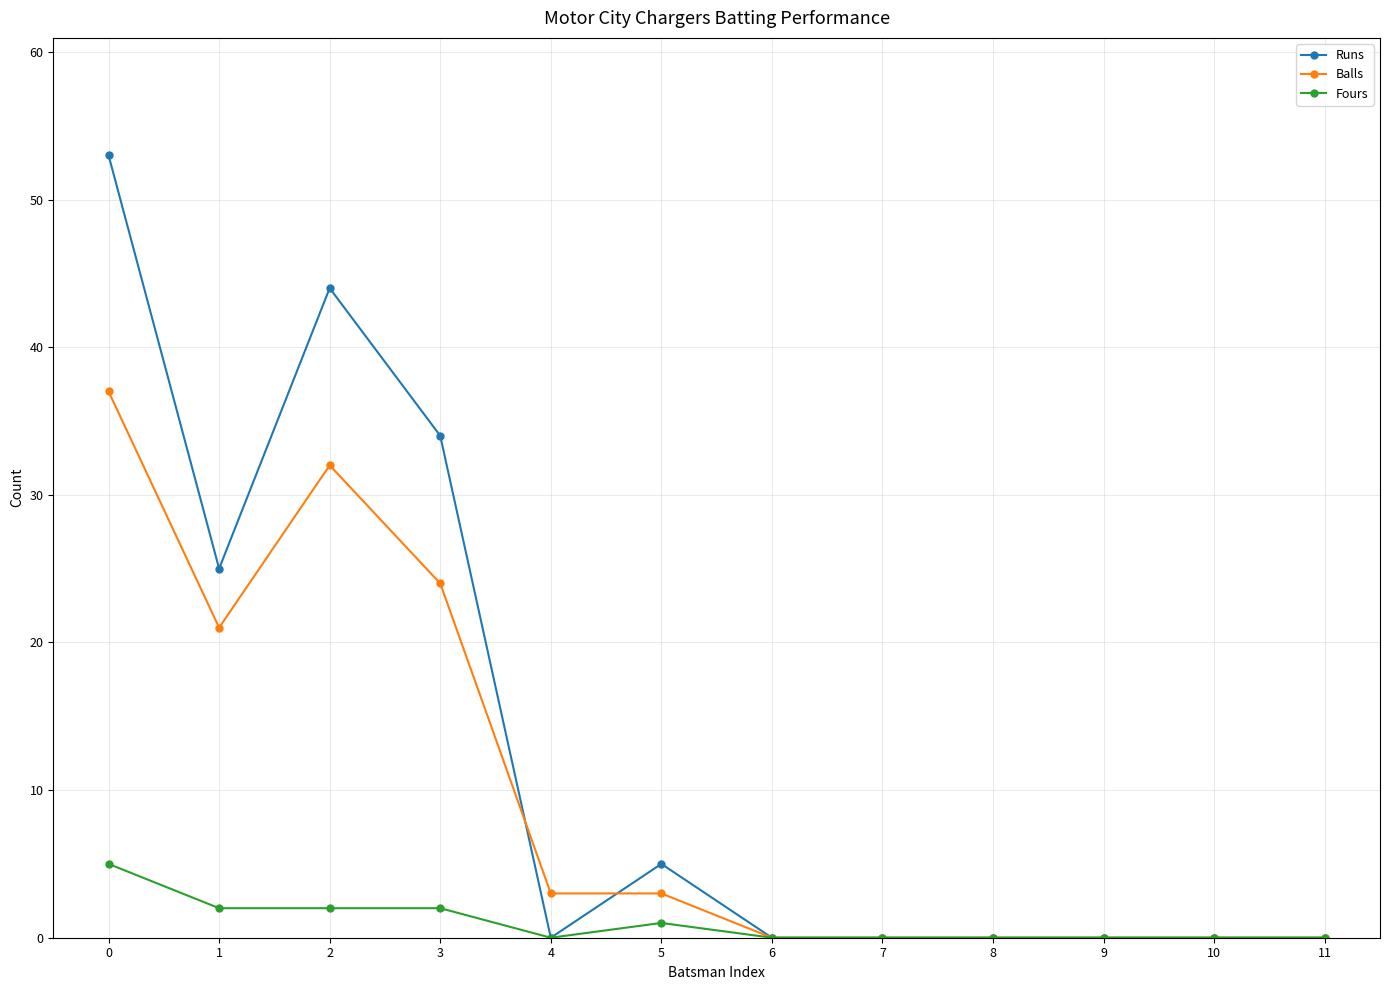

How many lines are shown in the chart?

3